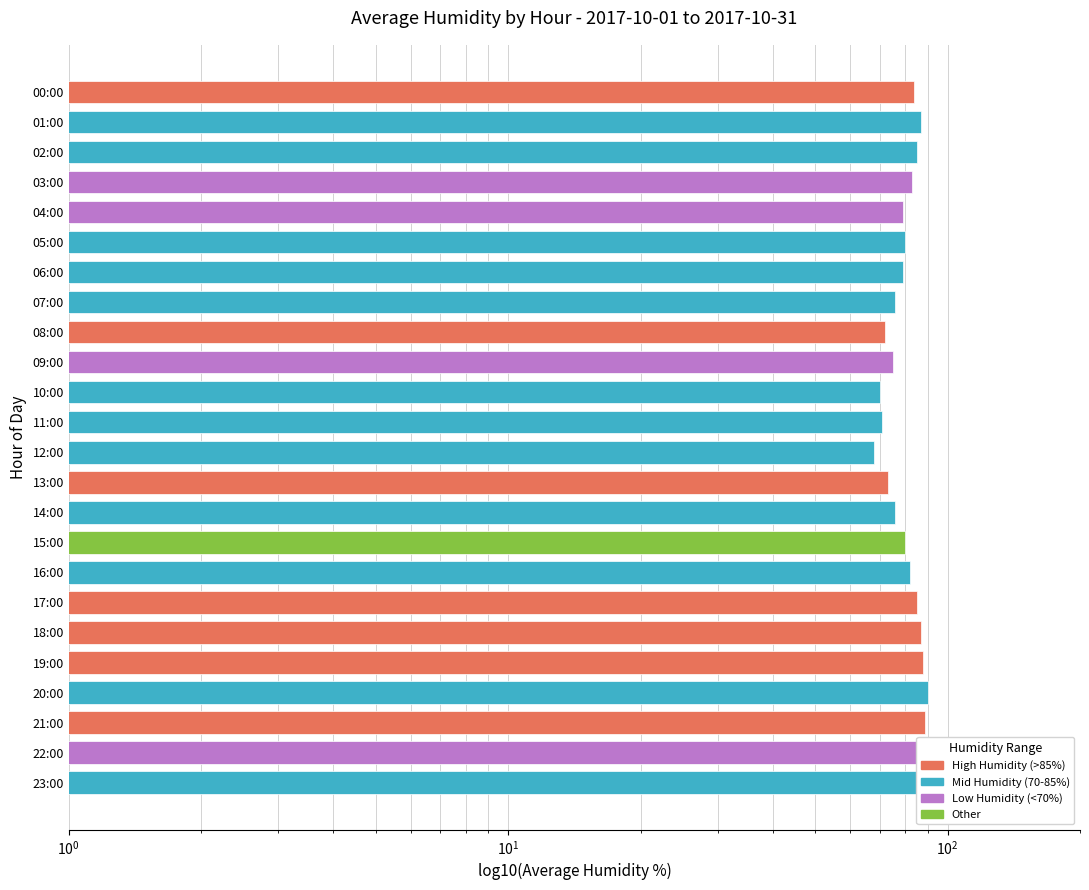

How many data points are above 82?

11